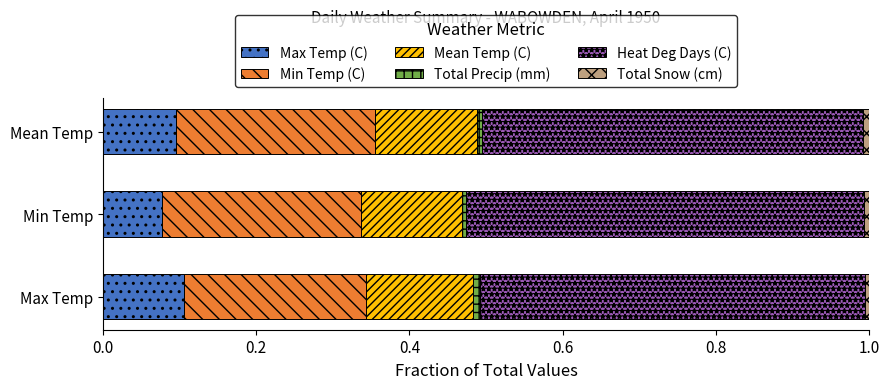

Is it true that Max Temp (C) equals 0.0 at Mean Temp?

False